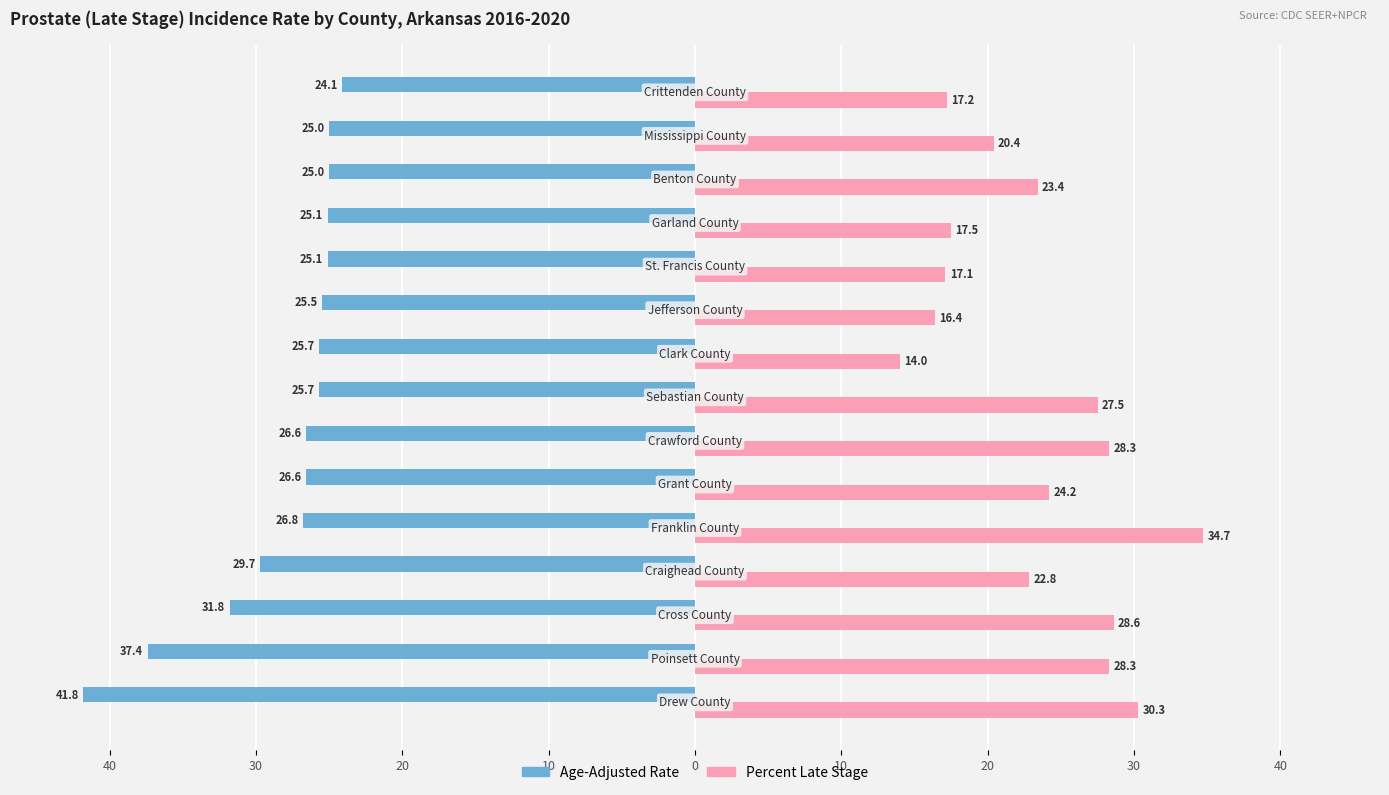

What are all the series names shown in the legend?

Age-Adjusted Rate, Percent Late Stage